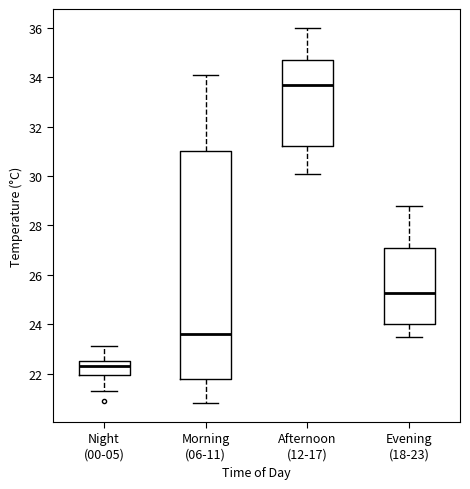

Which box's median line is the highest?

Afternoon (12-17)